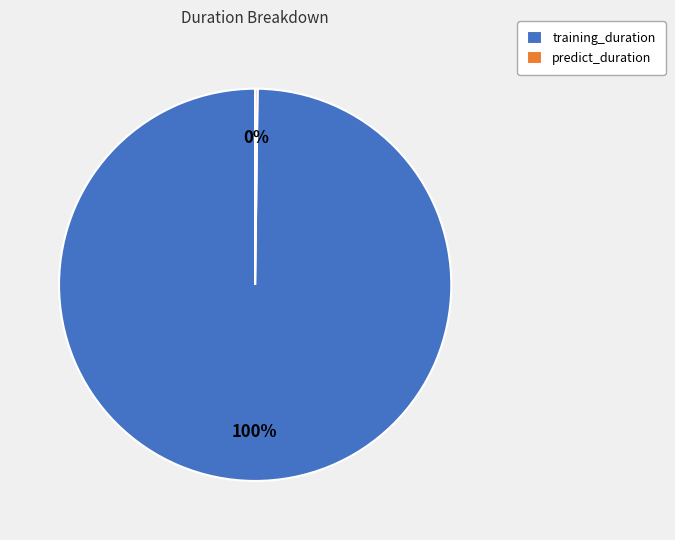

To the nearest percent, what is the difference between the largest and smallest slice percentages?

100%